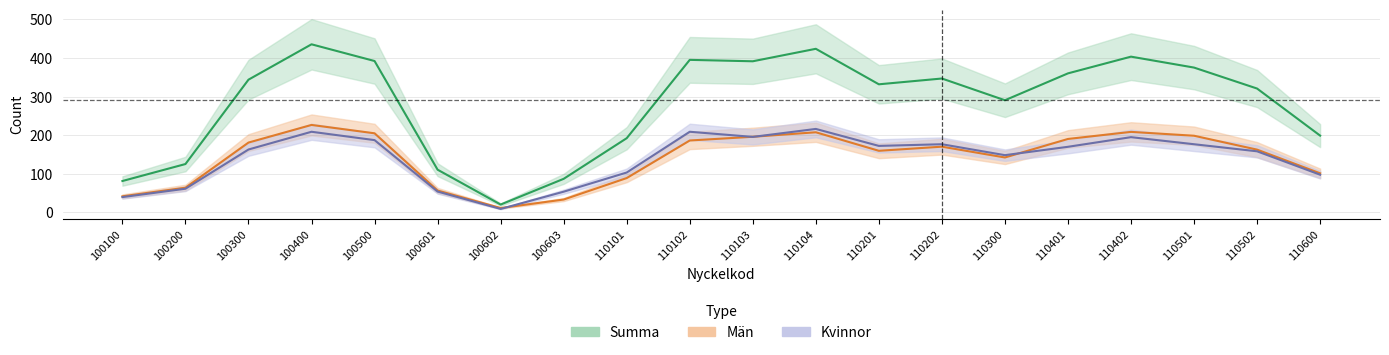

Count the number of data series in this chart.

3